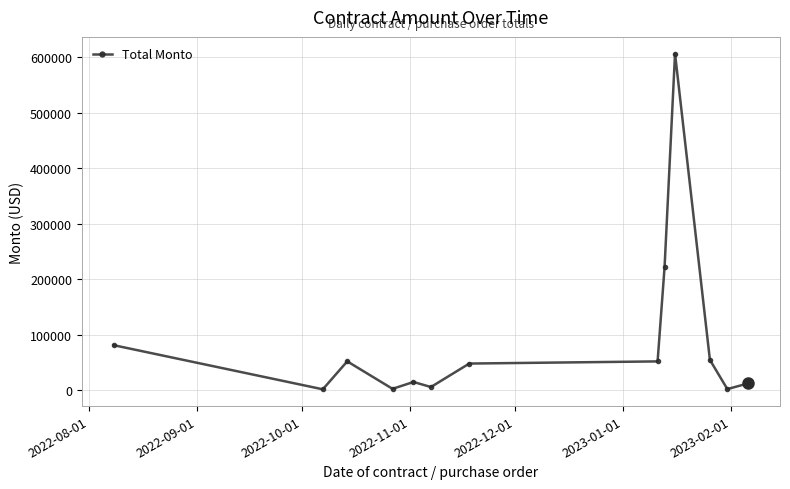

What is the value of the 5th point from the left?

15000.0